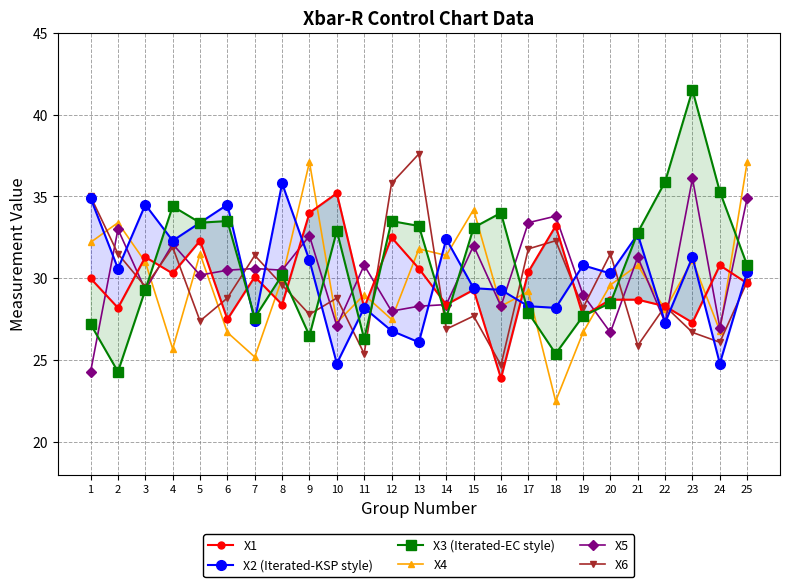

Is the value of X2 (Iterated-KSP style) at 22 greater than the value of X1 at 25?

No